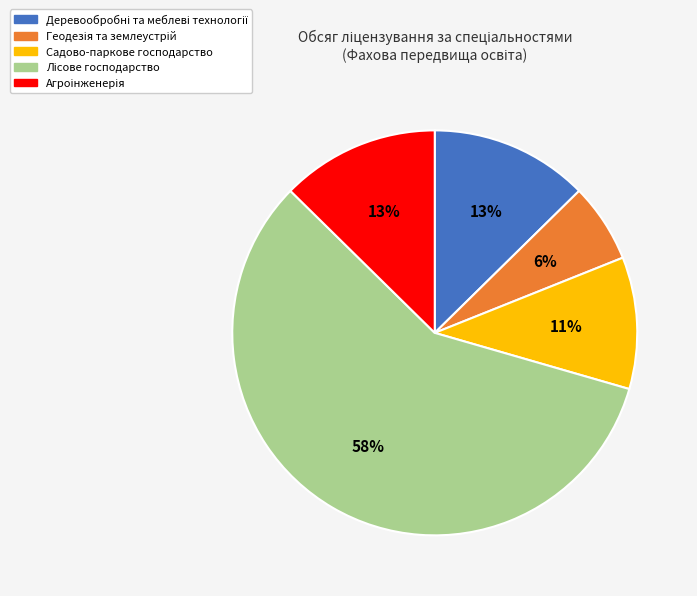

Does any single category account for the majority?

Yes